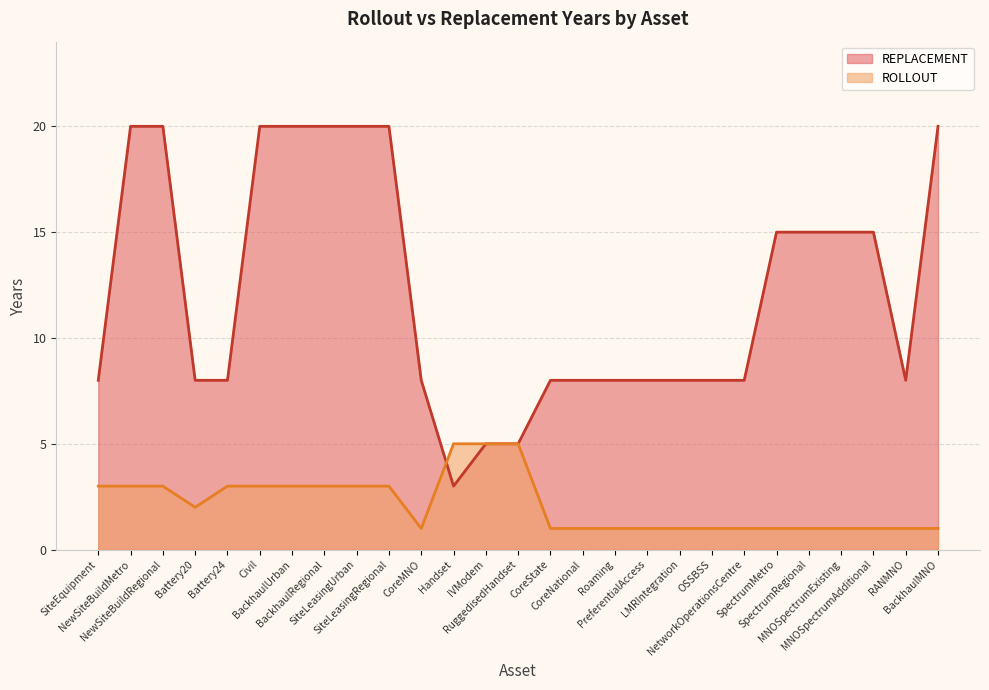

Count the values in the range 8 to 20.

24